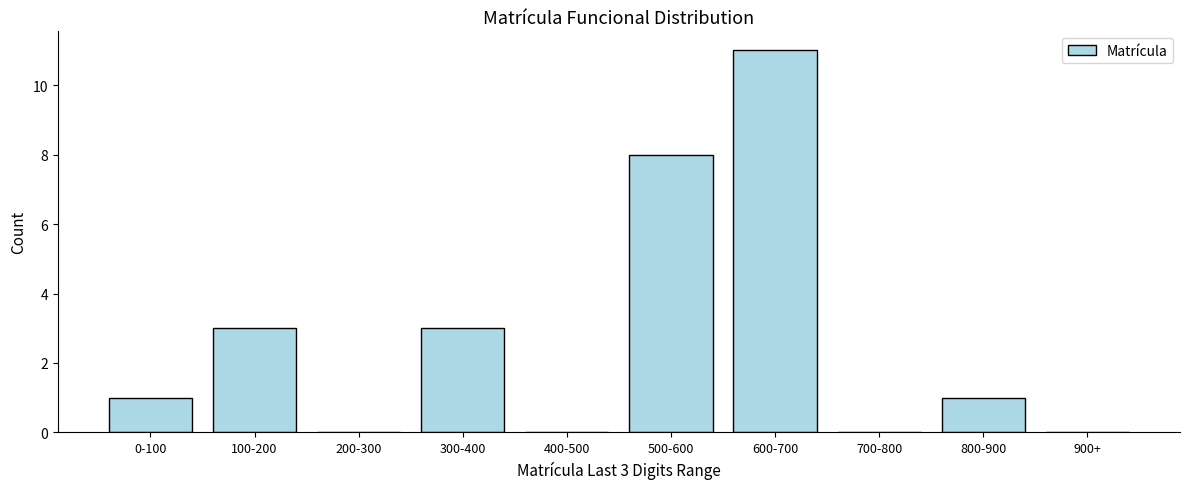

Reading left to right, what are all the values shown in this chart?

0-100=1	100-200=3	200-300=0	300-400=3	400-500=0	500-600=8	600-700=11	700-800=0	800-900=1	900+=0